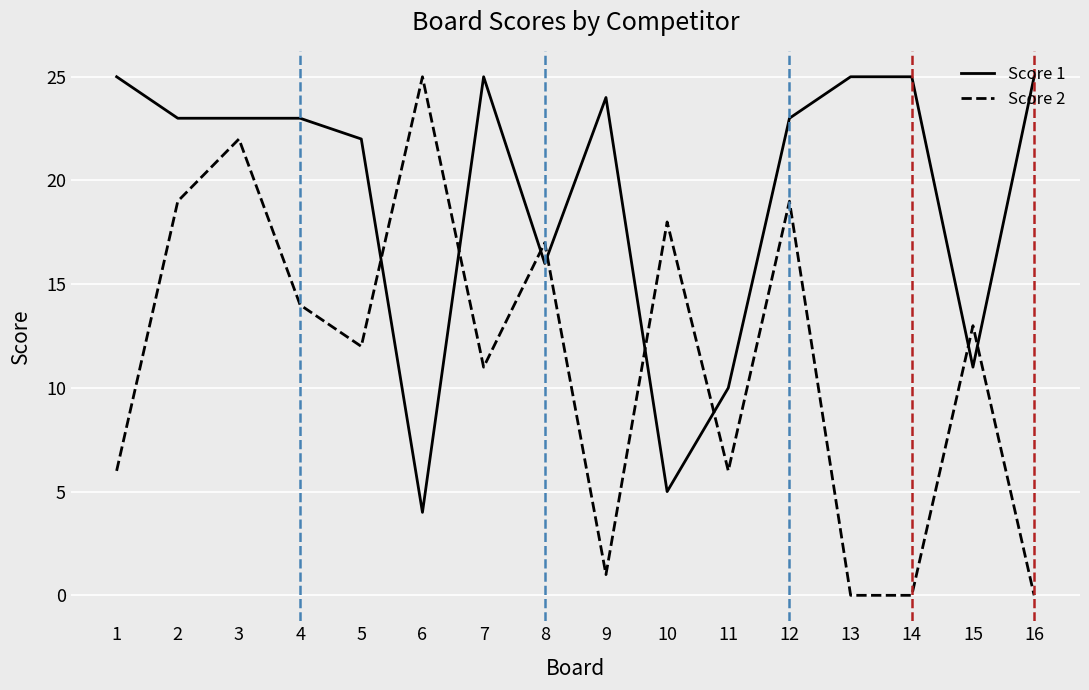

What are all the series names shown in the legend?

Score 1, Score 2